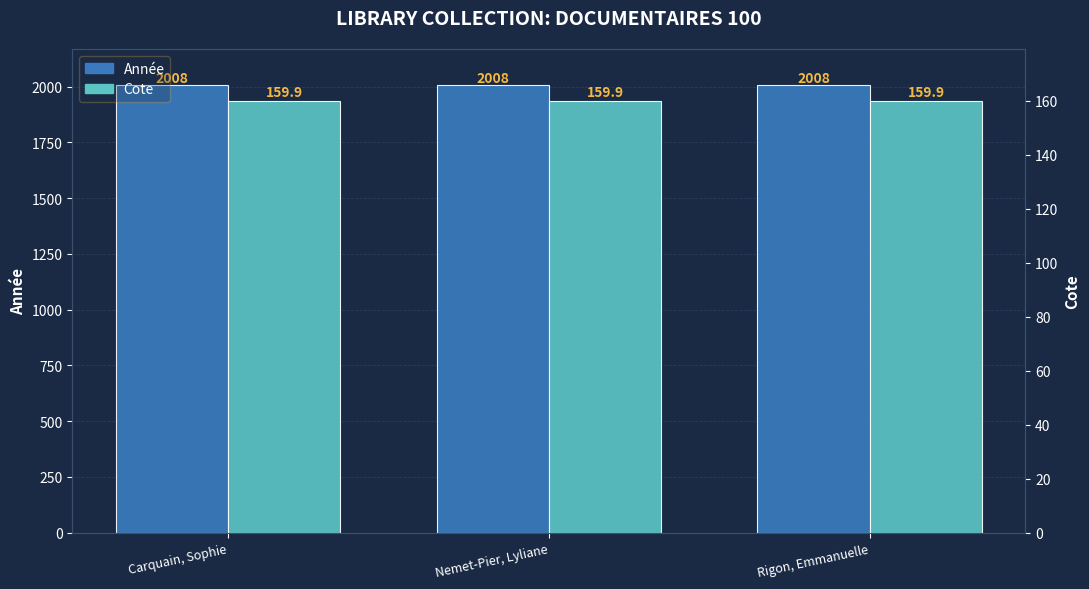

What is the average value of the Cote series?

159.9